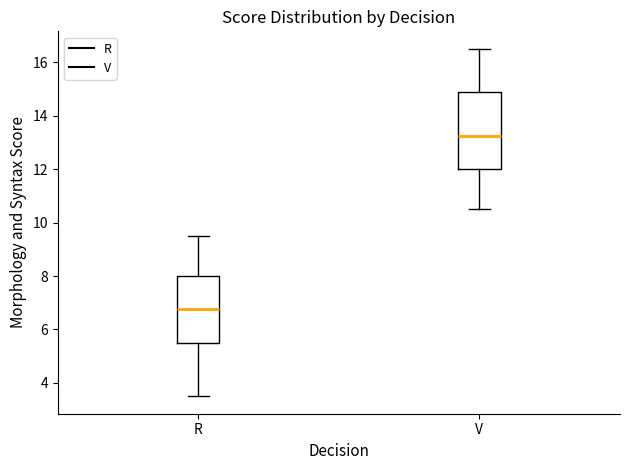

Which box is the tallest, from its lower edge to its upper edge?

V